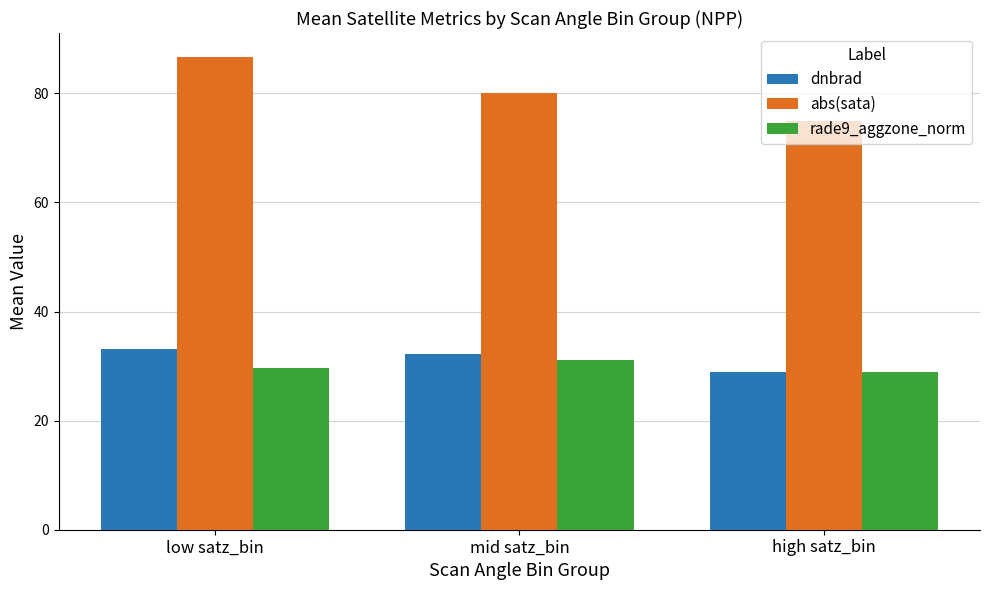

At which label does rade9_aggzone_norm first exceed 29?

low satz_bin